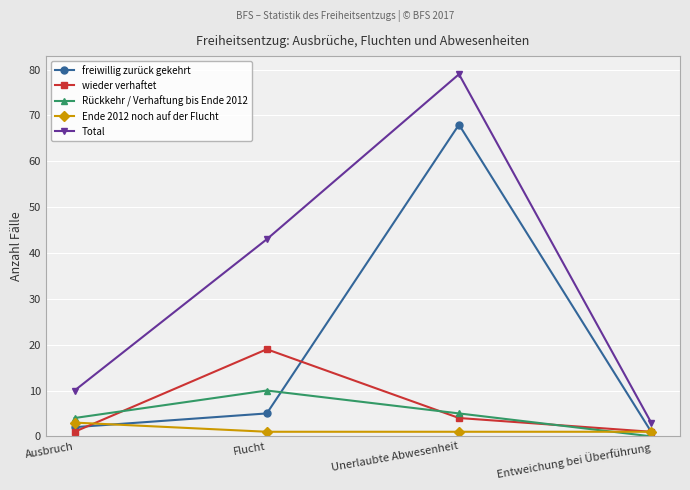

The value of freiwillig zurück gekehrt at Ausbruch is 2. True or false?

True